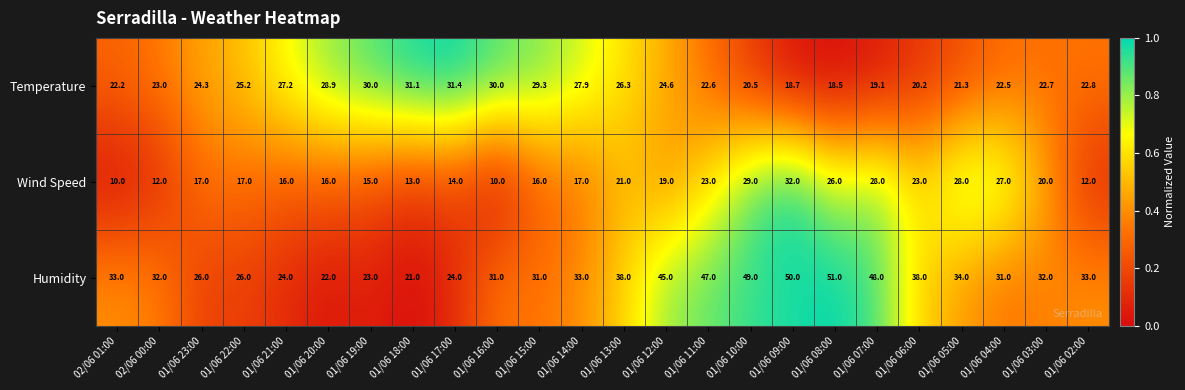

What is the greatest value displayed?

51.0